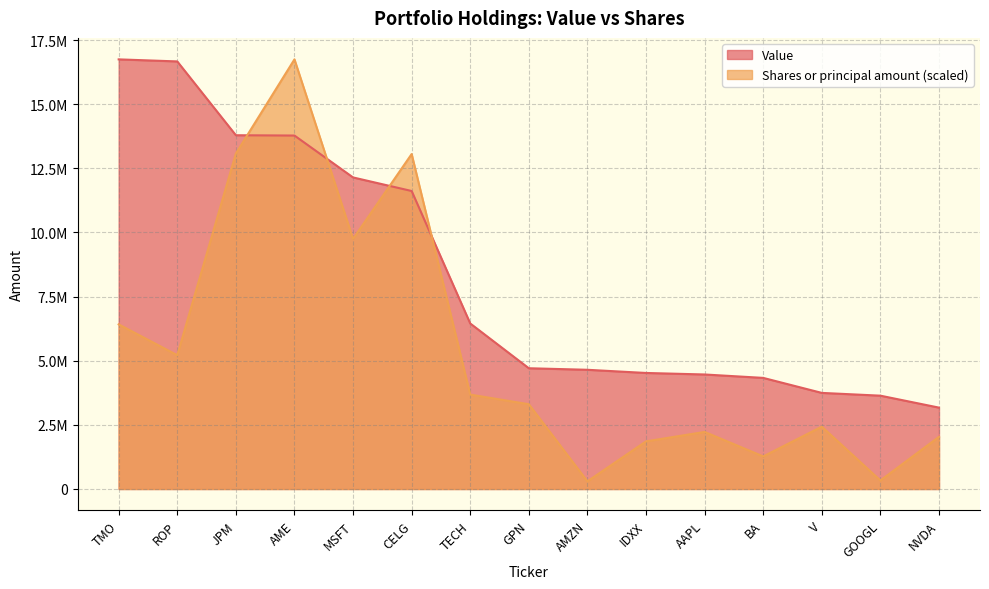

What is the difference between the Shares or principal amount values at CELG and IDXX?

11199859.7